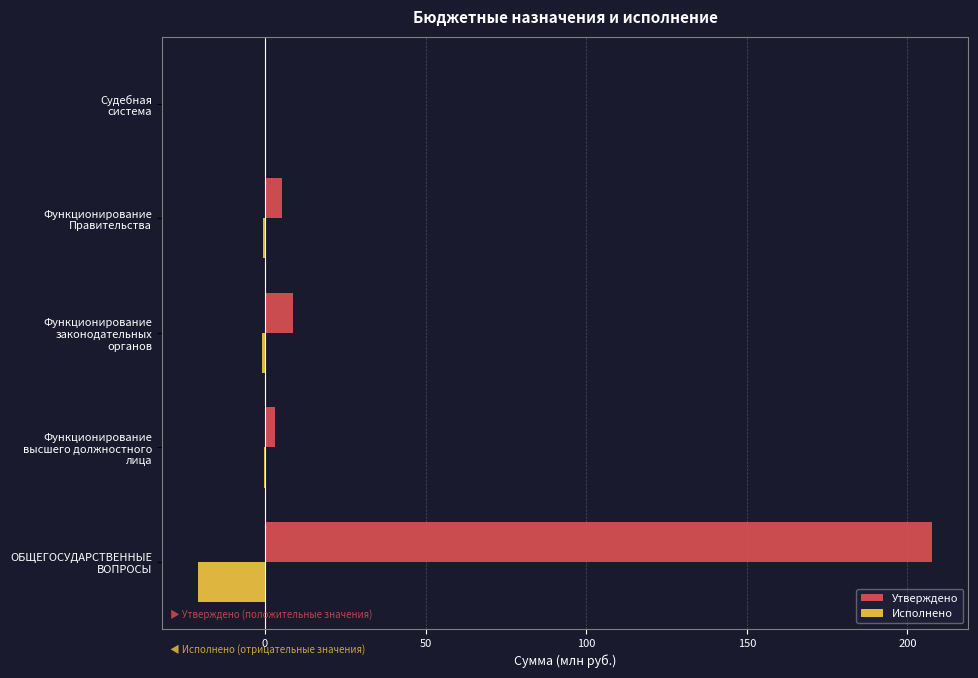

Which series has the largest total across all categories?

Утверждено